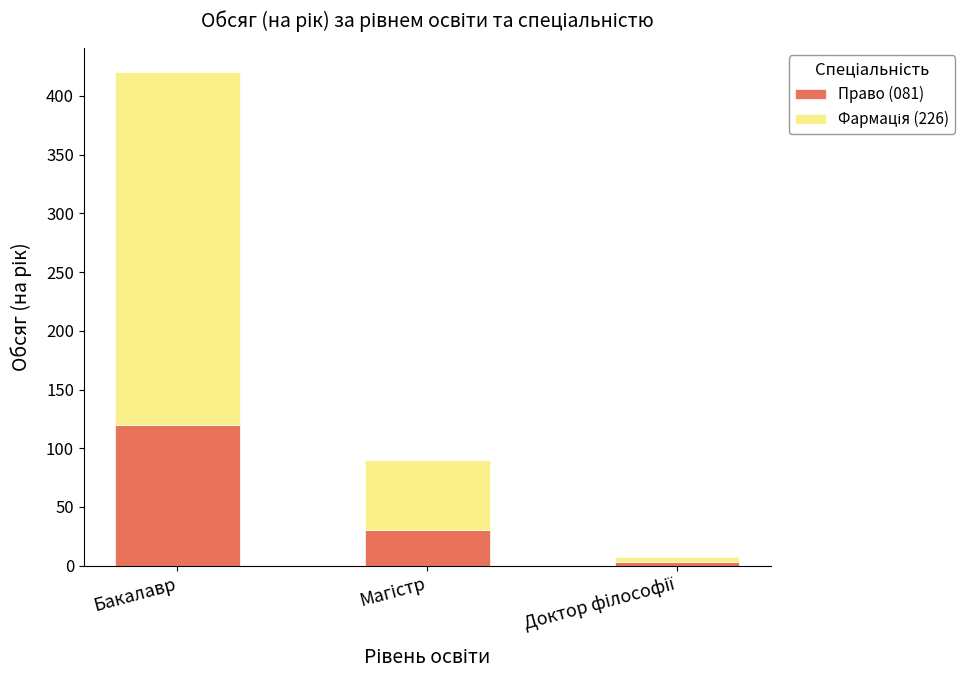

True or false: Право (081) has a value of 62 at Бакалавр.

False